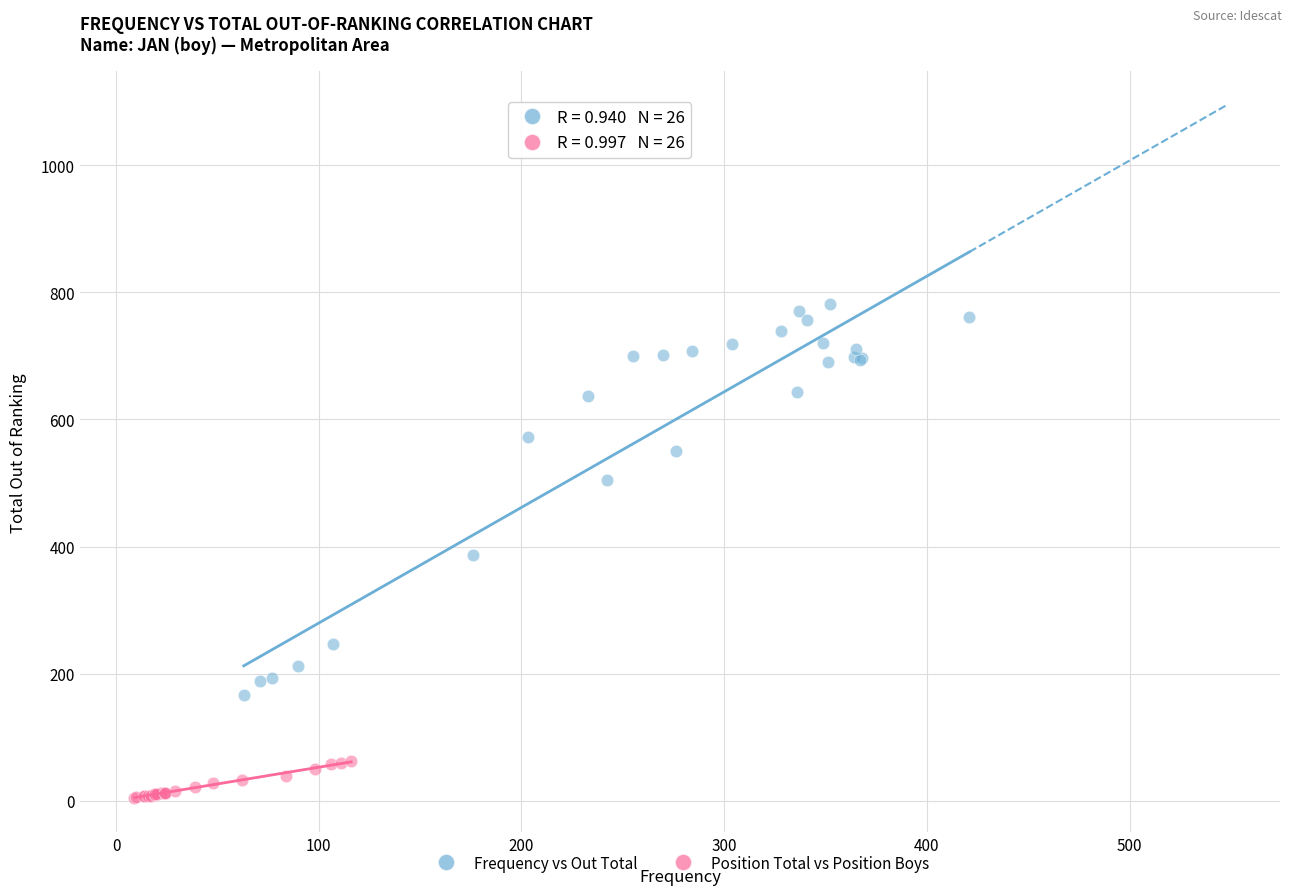

Which series contains the highest Y value?

Frequency vs Out Total